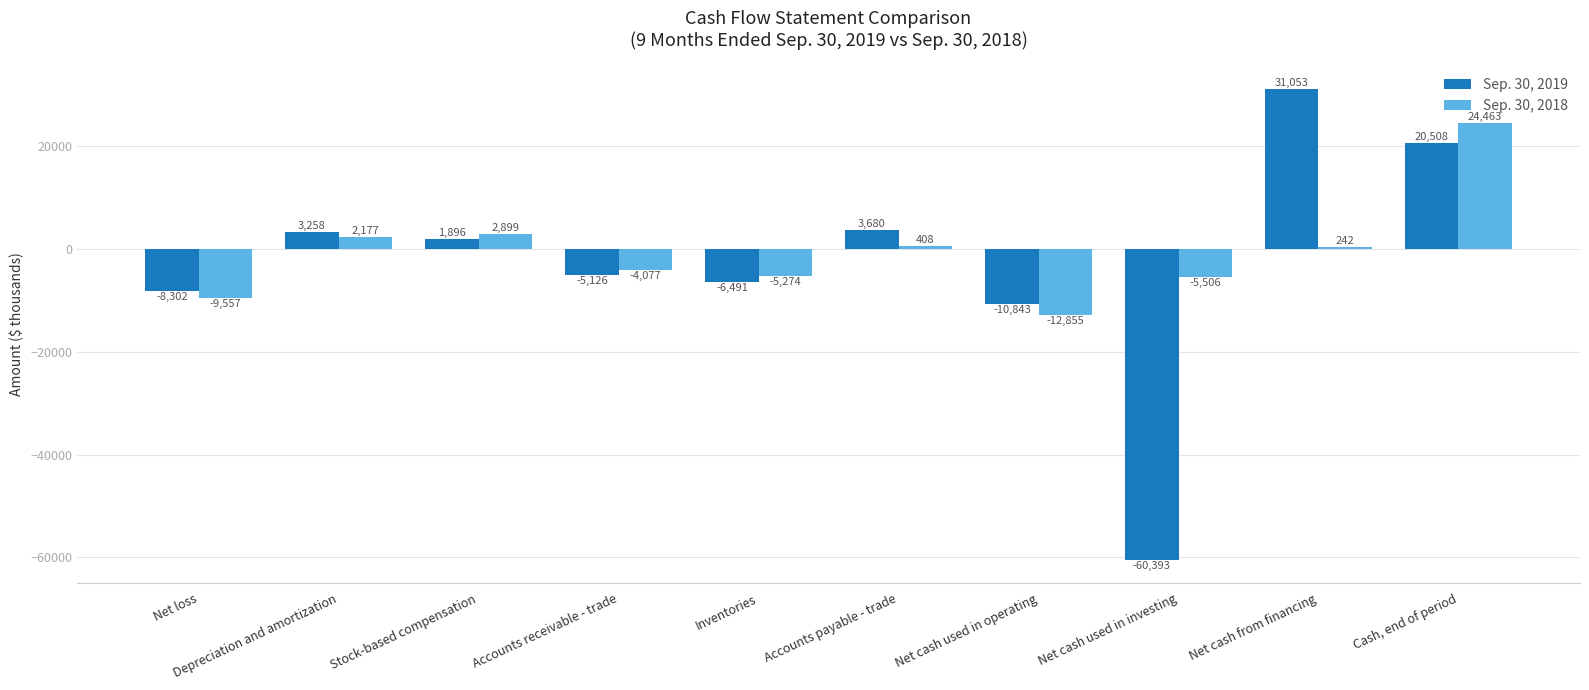

At which category is the sum across all series the highest?

Cash, end of period